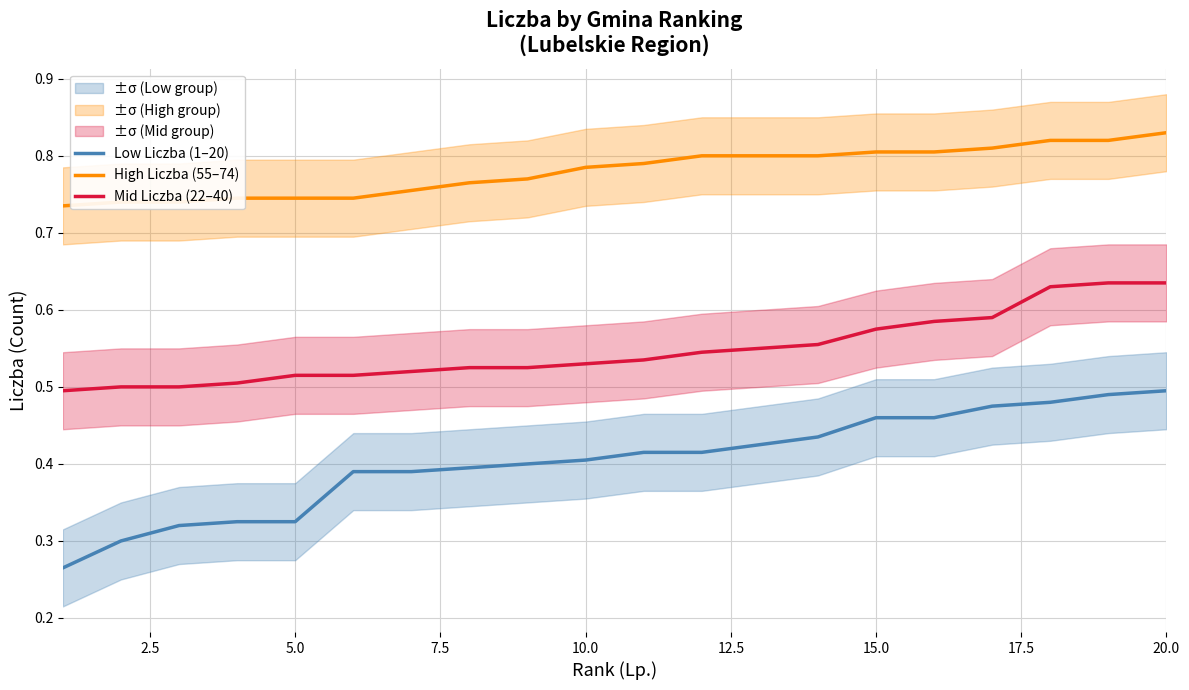

True or false: Mid Liczba (22–40) and Low Liczba (1–20) cross at least once.

False